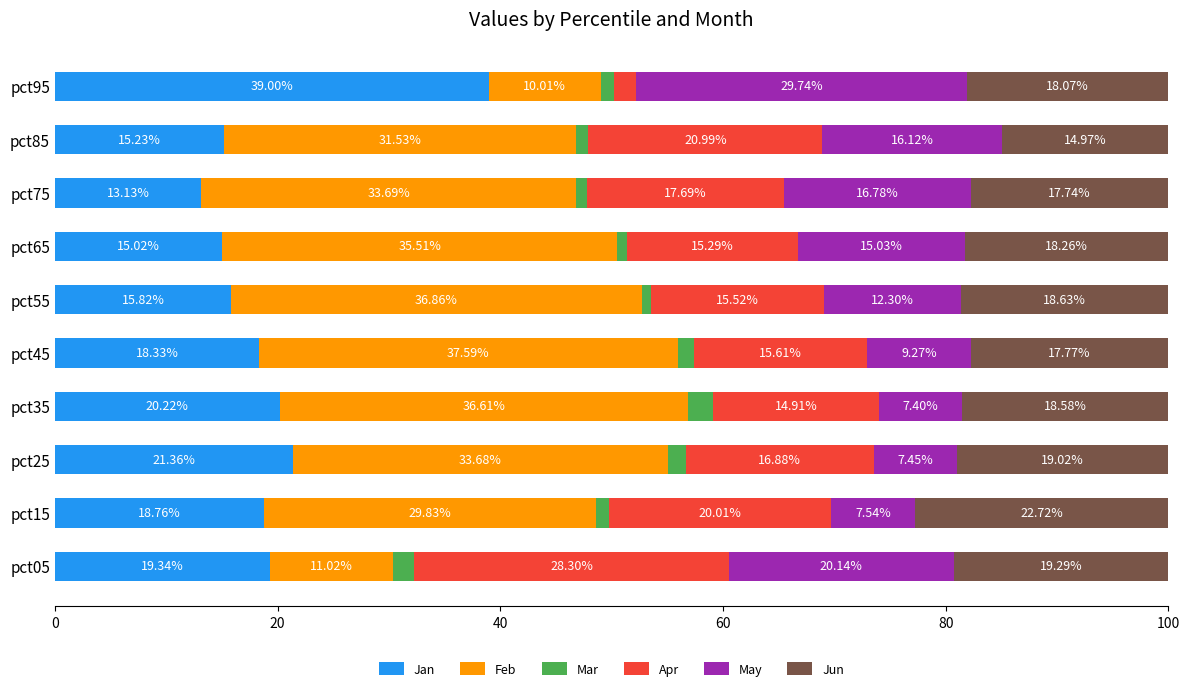

What is the total value across all series at pct05?

100.0